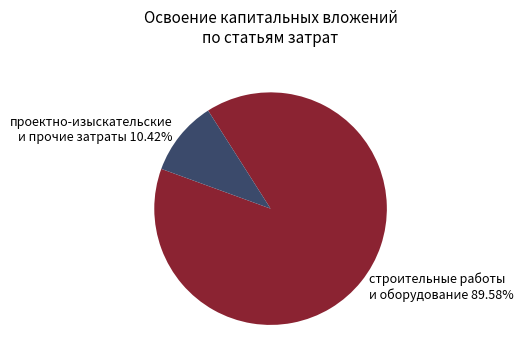

Count the number of slices in the pie.

2